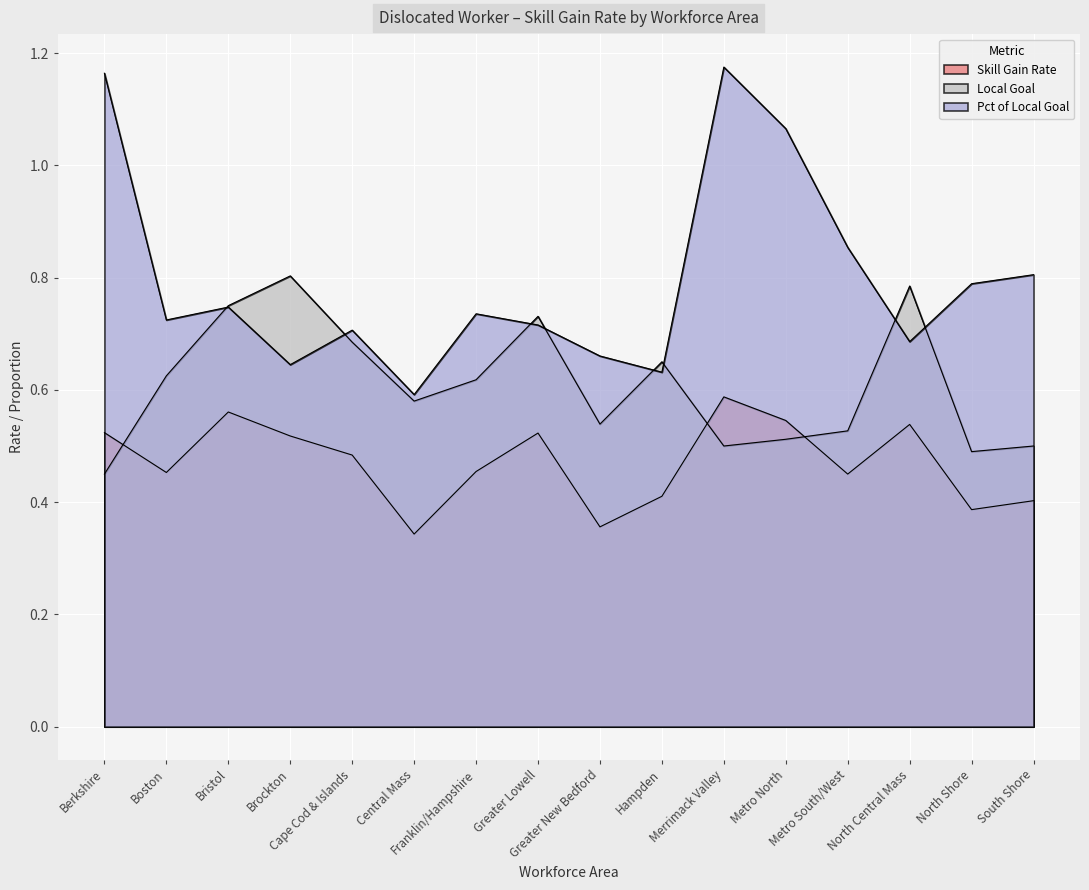

Which series changed the most between Boston and Cape Cod & Islands?

Local Goal